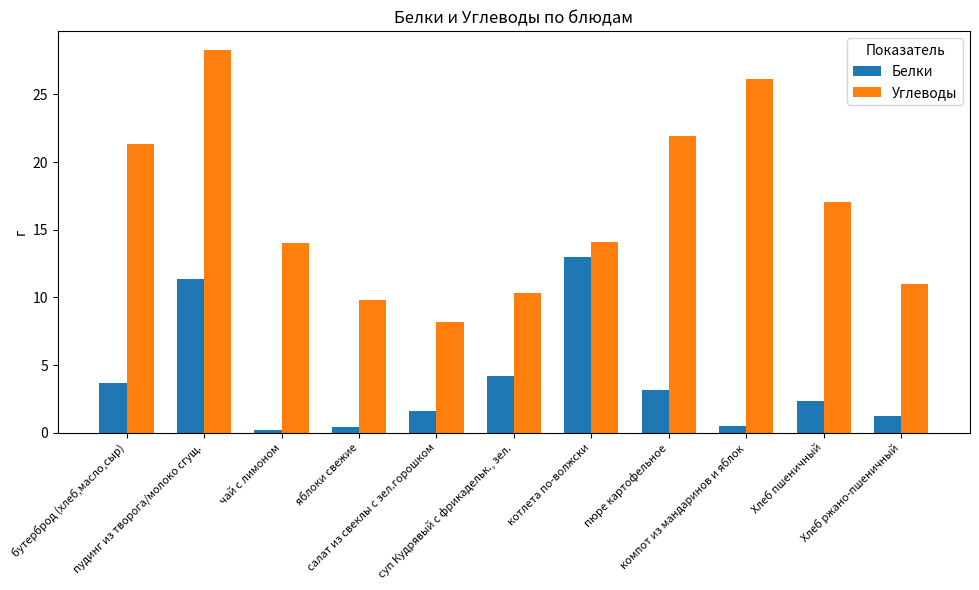

What is the difference between the maximum and minimum values in the Белки series?

12.8